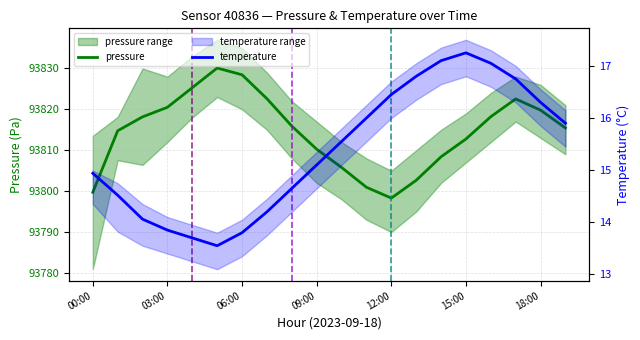

Where is the first local maximum for temperature?

15:00